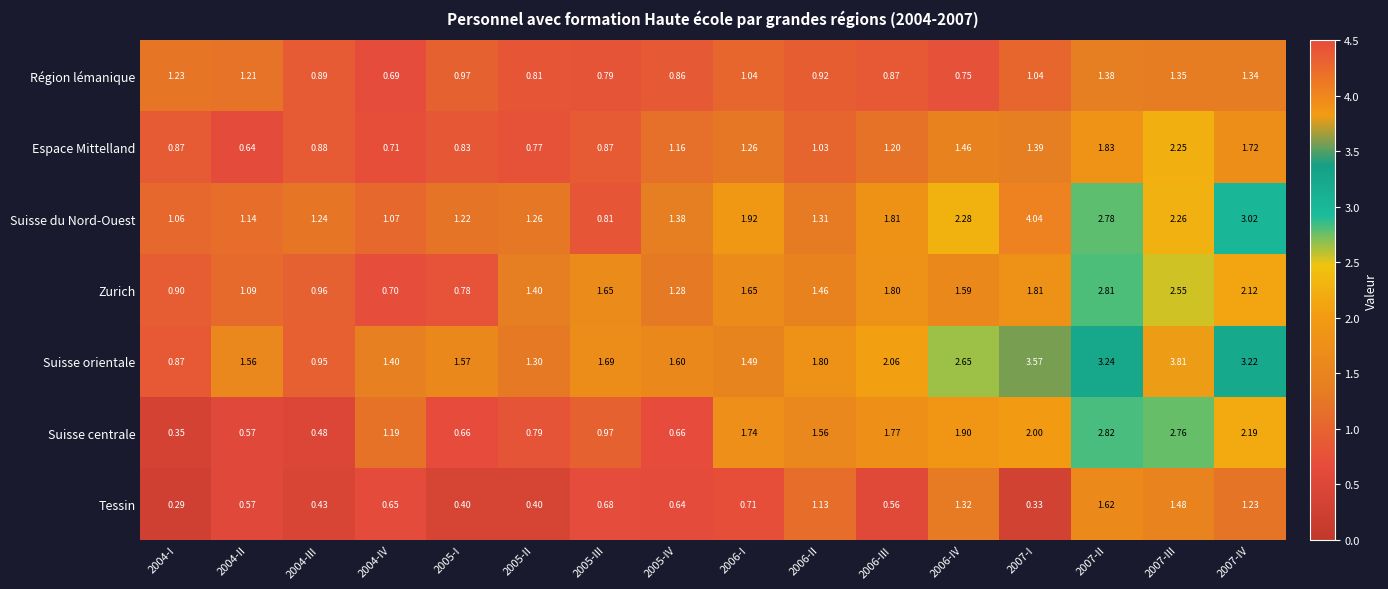

Which series has the largest total across all categories?

Suisse orientale